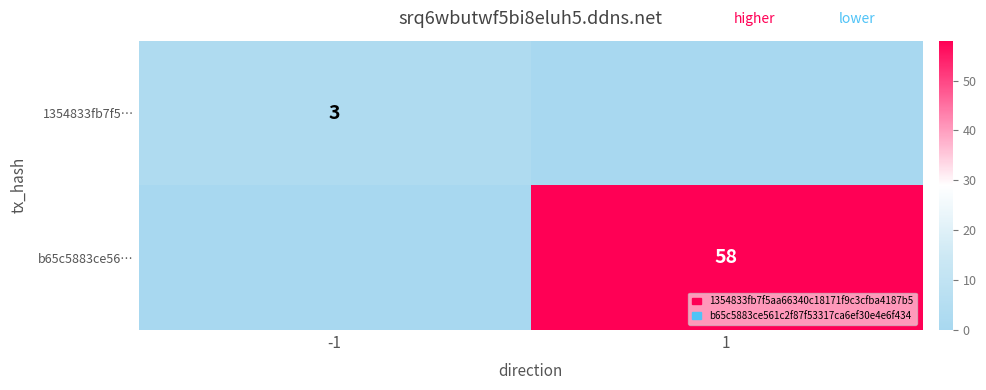

The value of 1354833fb7f5… at -1 is 2. True or false?

False